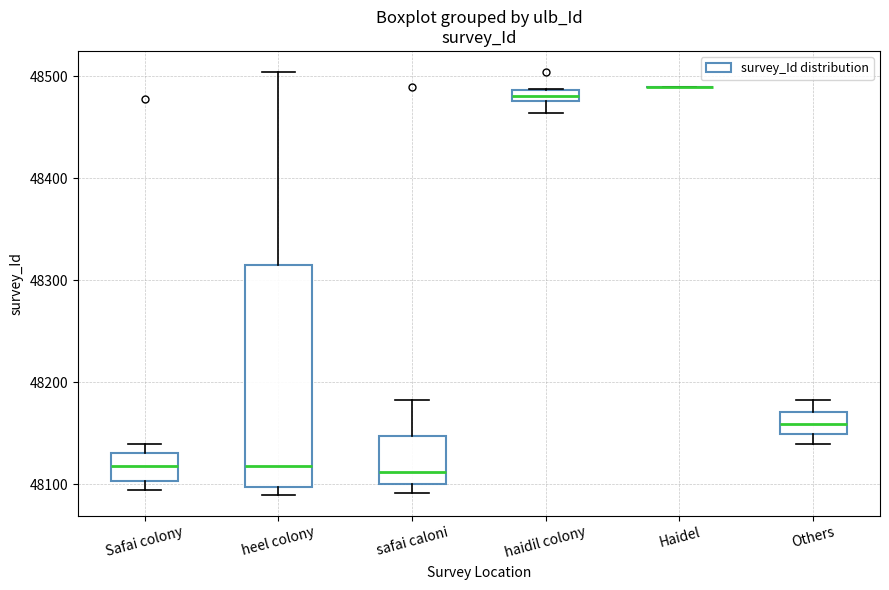

Which box is the tallest, from its lower edge to its upper edge?

heel colony